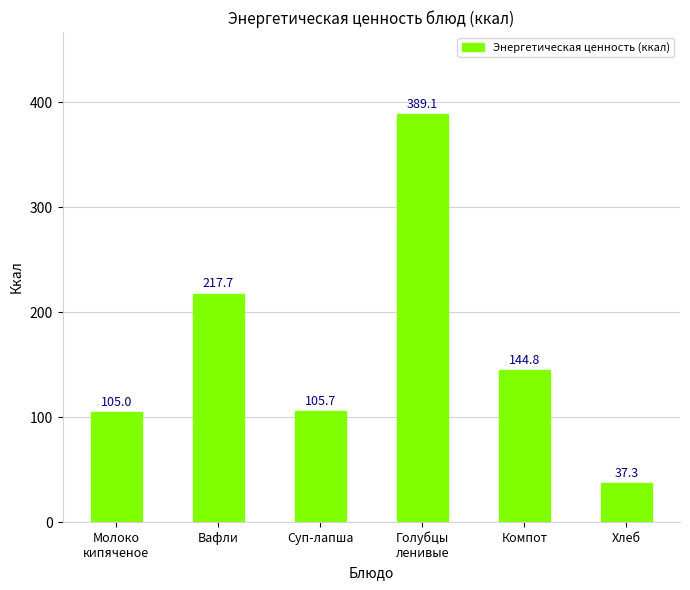

Which has a higher value, Голубцы
ленивые or Суп-лапша?

Голубцы
ленивые